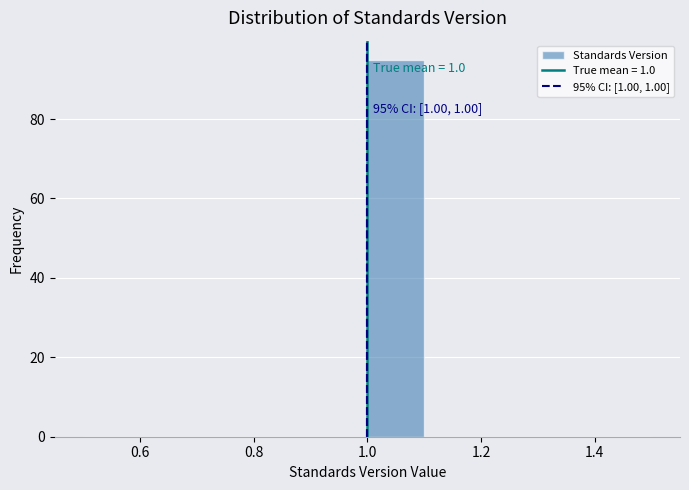

Which range on the x-axis has the tallest bar?

1.0 to 1.1